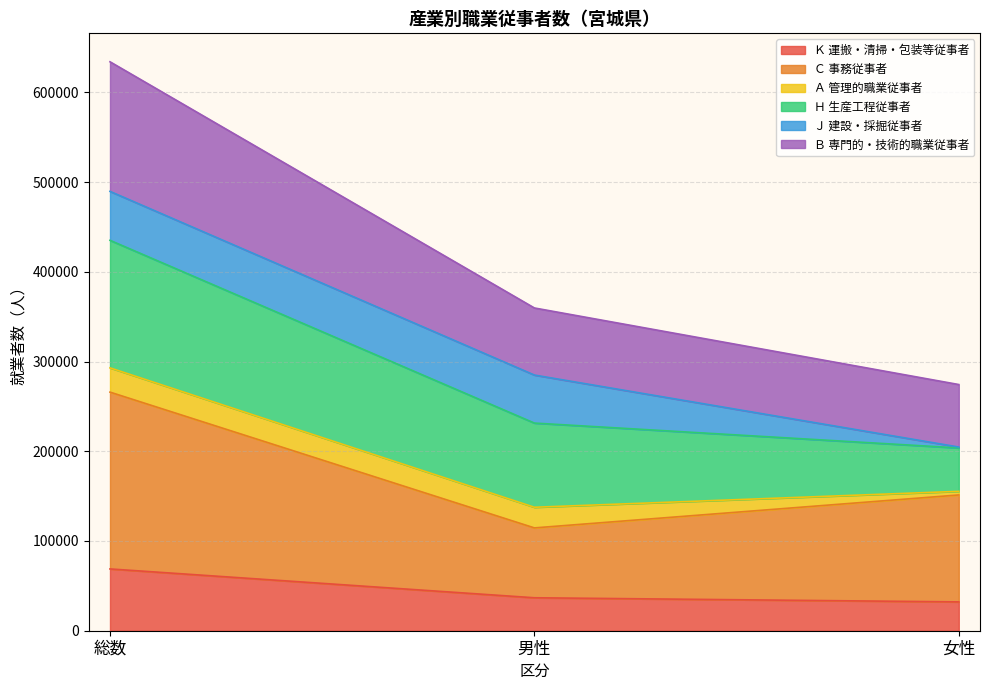

What position from the left is 男性?

2